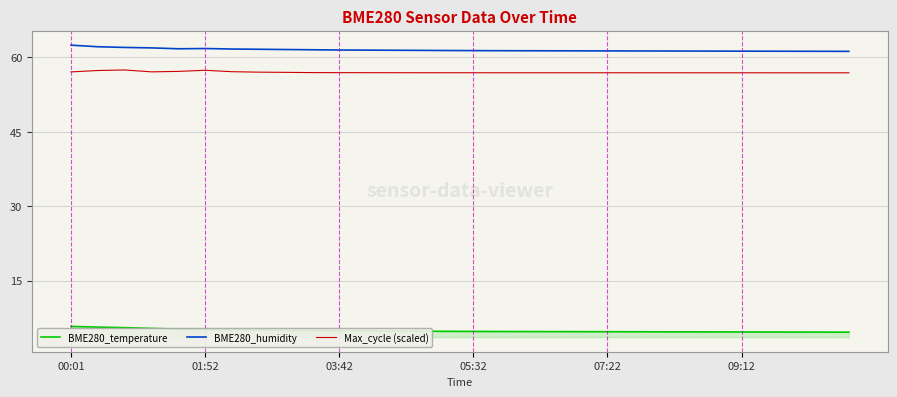

In BME280_humidity, how many points are lower than both neighbors (excluding endpoints)?

1